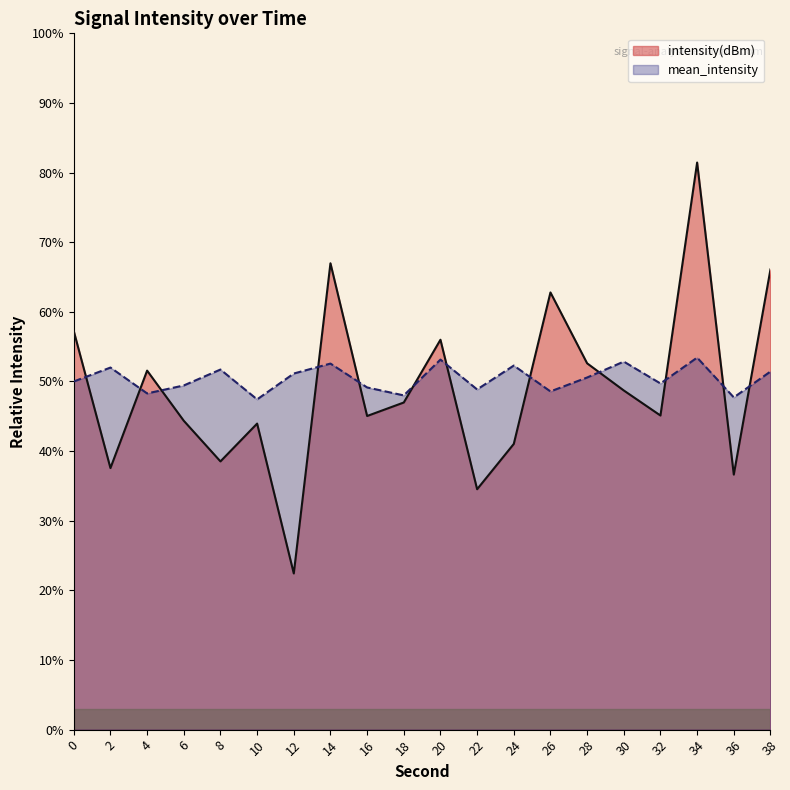

Which series has the largest total across all categories?

mean_intensity